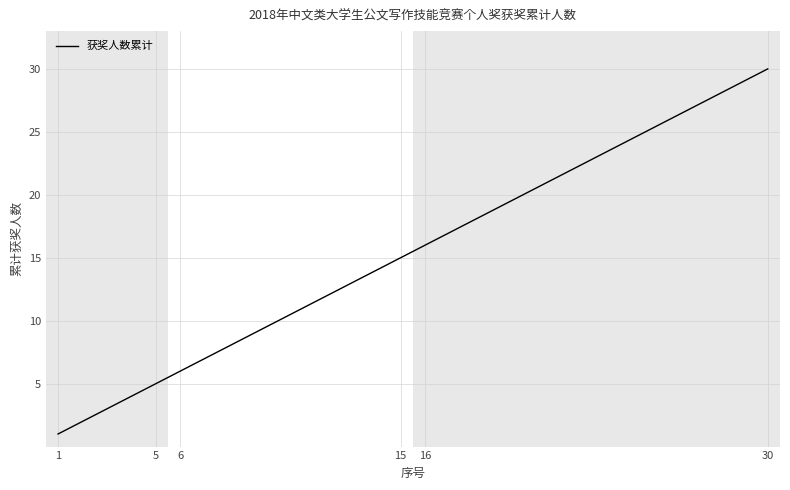

What is the smallest value displayed?

1